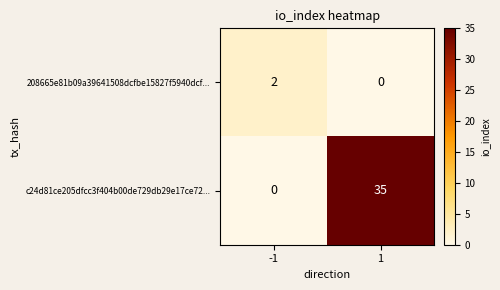

What is the maximum value shown in the chart?

35